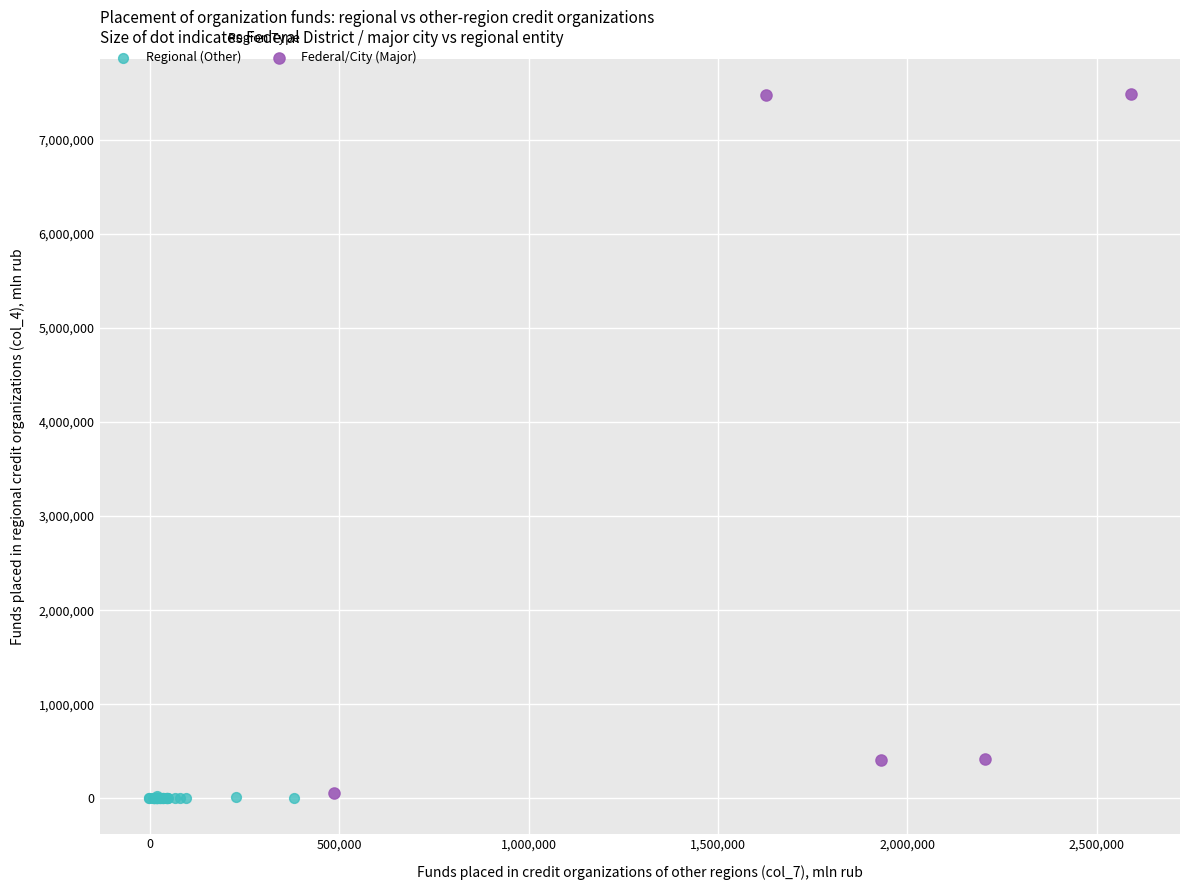

Which series reaches the maximum Y coordinate?

Federal/City (Major)